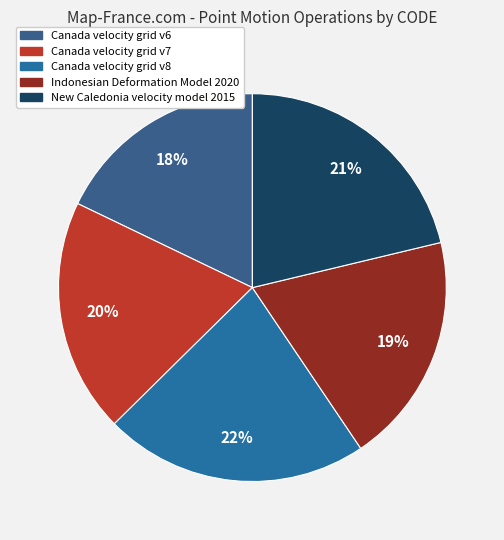

True or false: Canada velocity grid v8 accounts for 22% of the total.

True